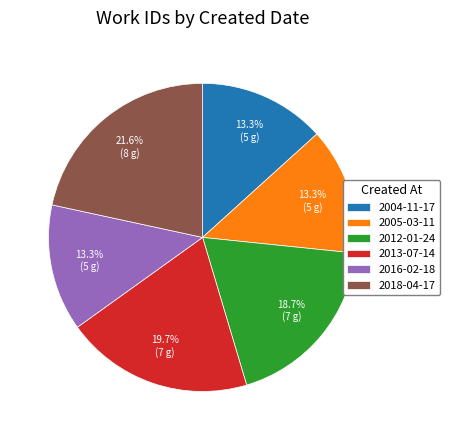

Which slice is the largest?

2018-04-17